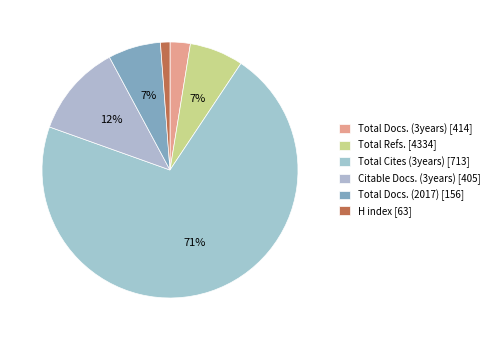

Is there a majority slice in this chart?

Yes